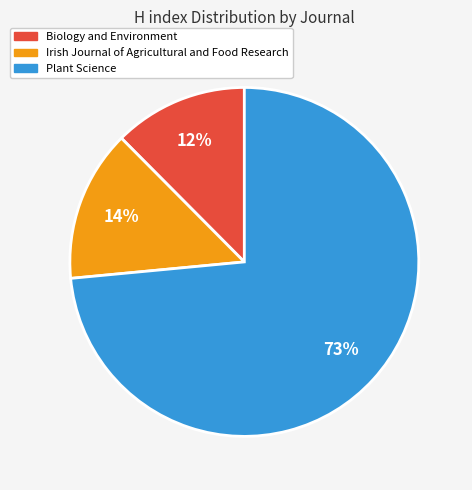

To the nearest percent, what portion does Irish Journal of Agricultural and Food Research represent?

14%